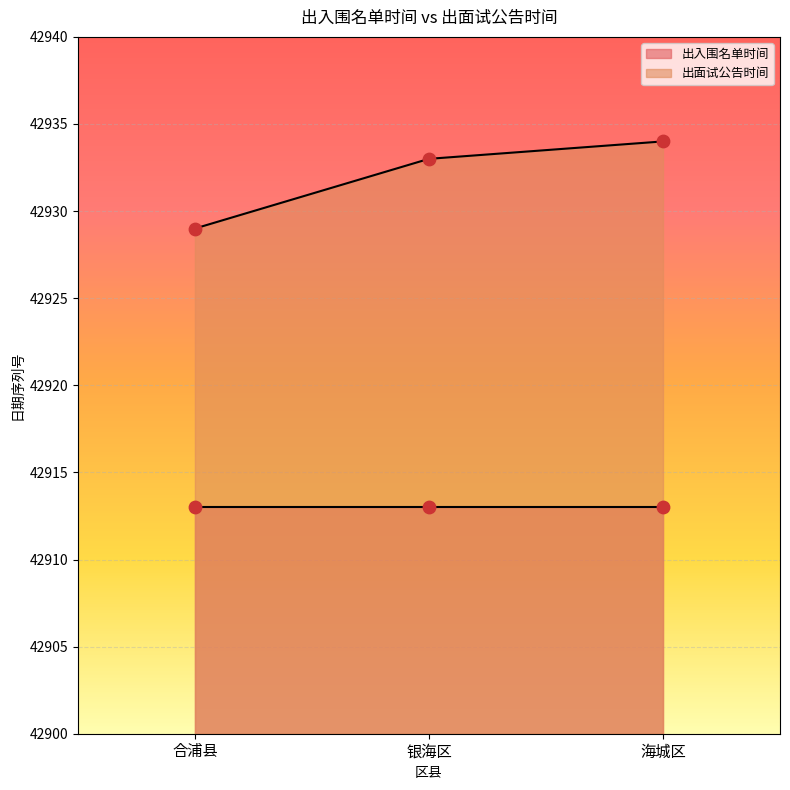

Which has a higher value, 合浦县 or 海城区?

海城区